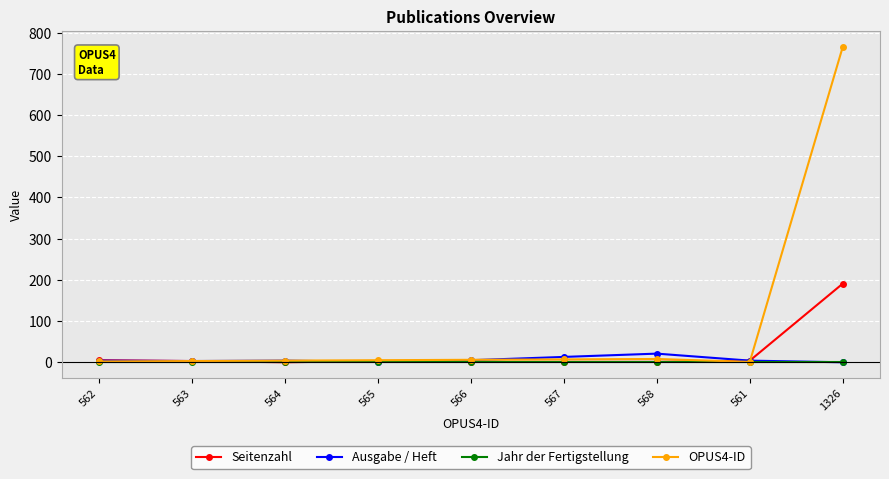

How many lines are shown in the chart?

4